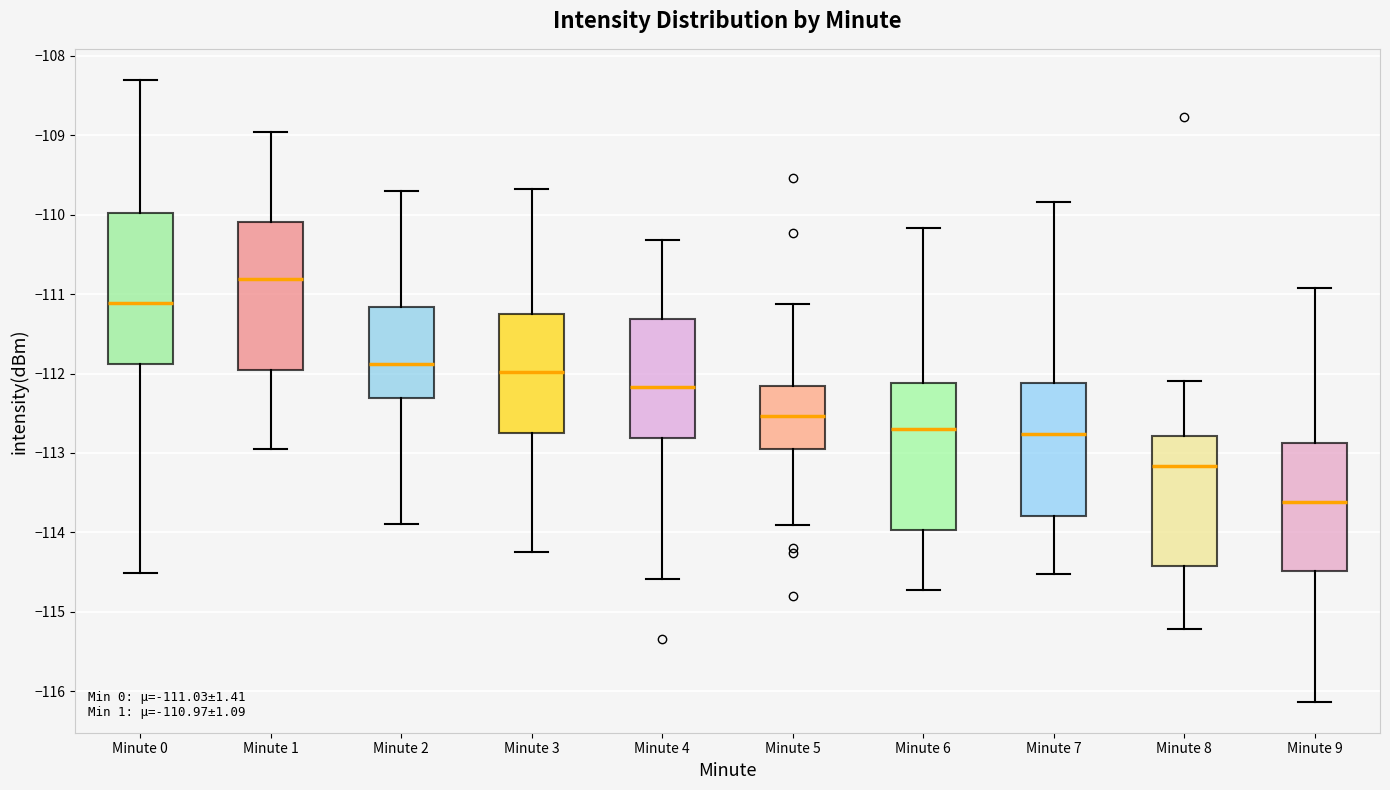

Which box's median line is the lowest?

Minute 9